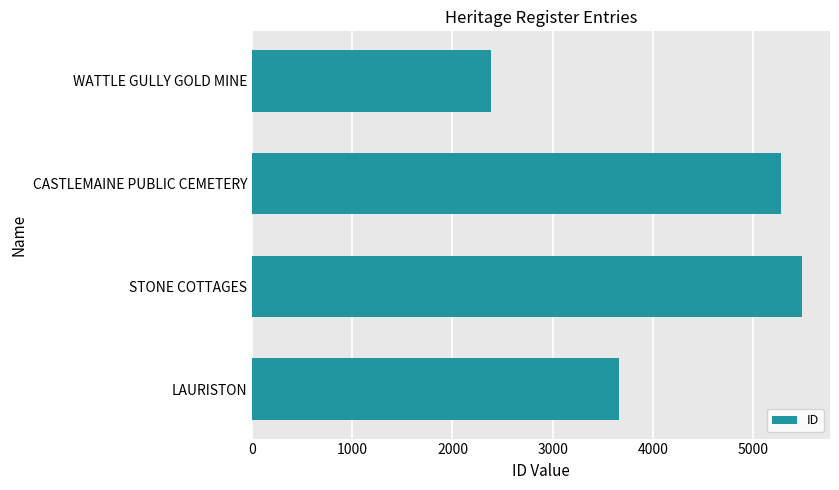

Are the bars grouped side by side (vs. stacked)?

No